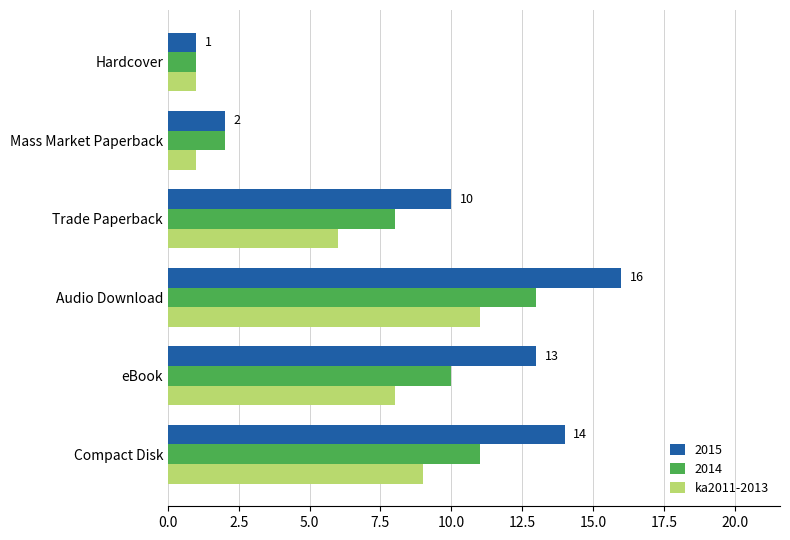

What is the approximate value of 2015 at Audio Download?

16